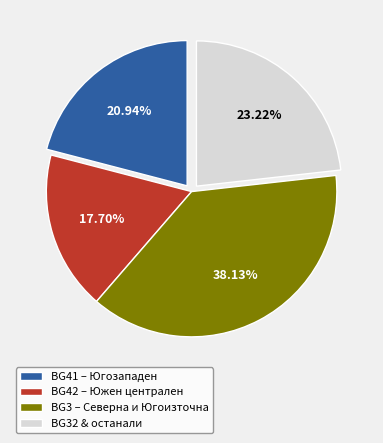

What is the ratio of the value at BG32 & останали to the value at BG41 – Югозападен?

1.1